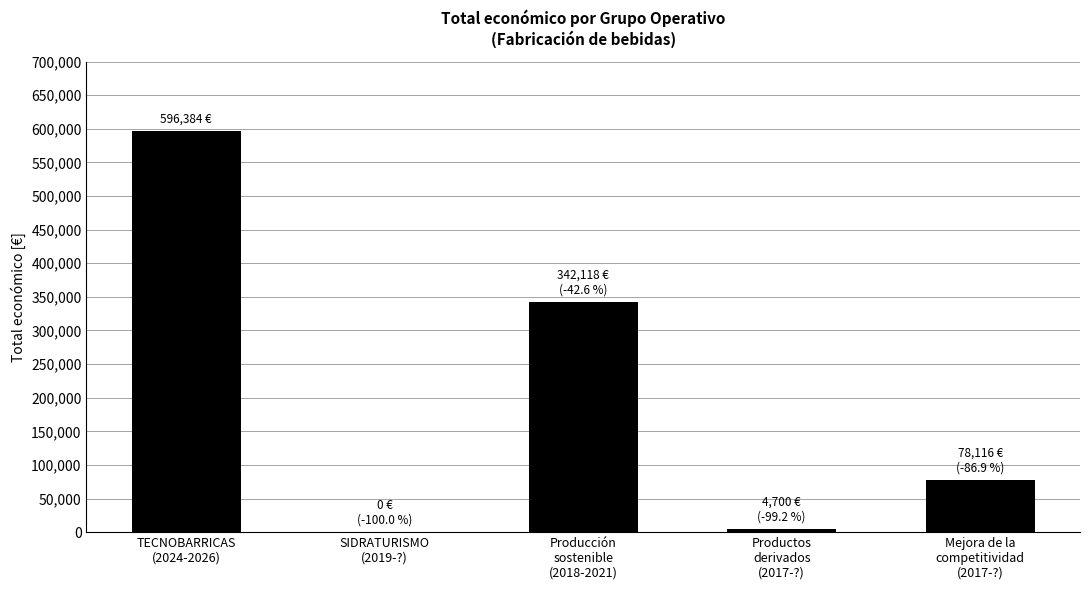

What is the greatest value displayed?

596384